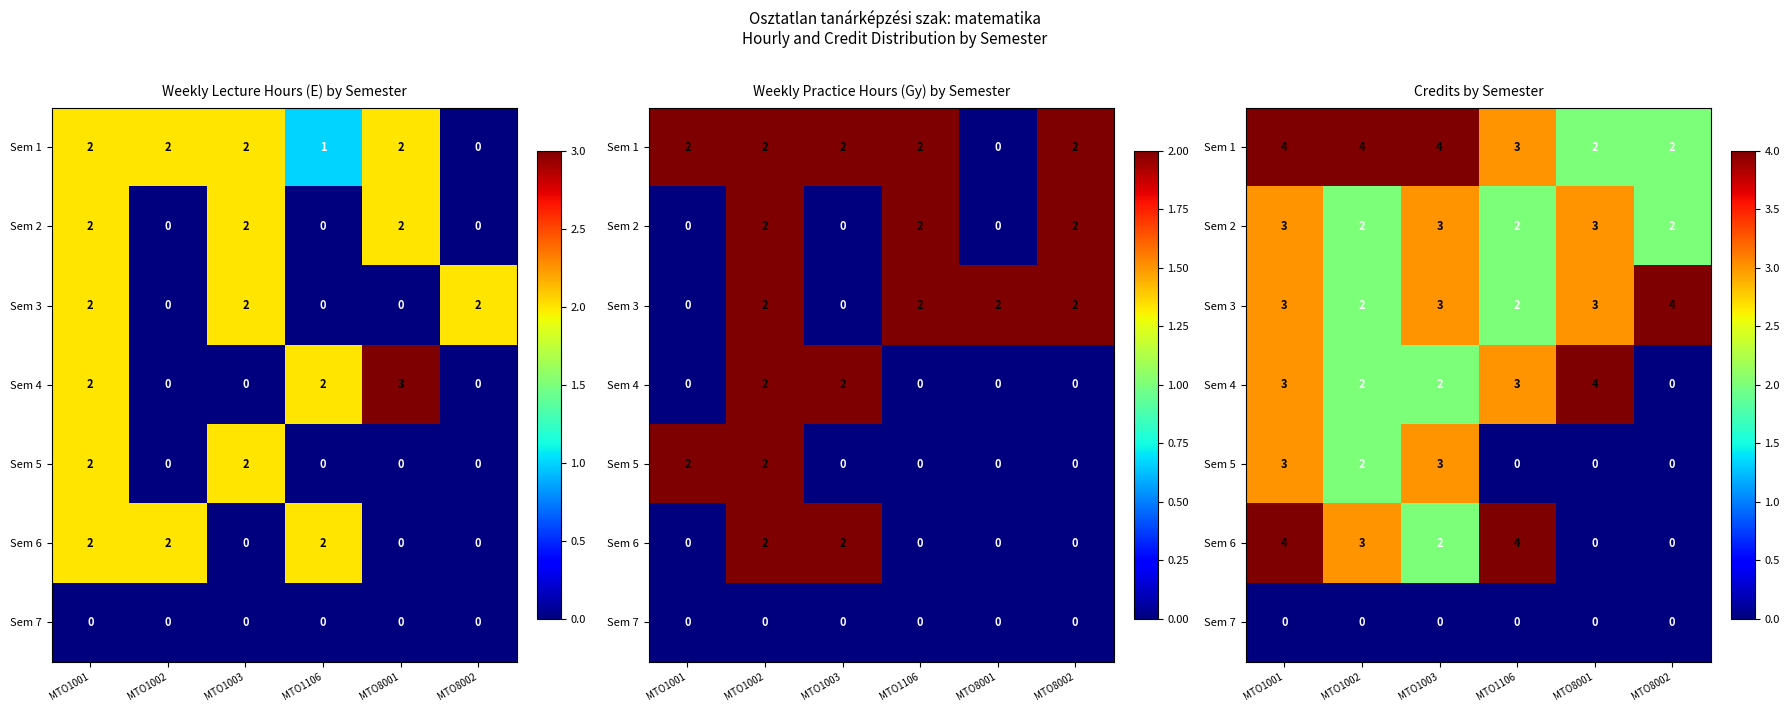

Where is Sem 5 nearest to the value 1?

MTO1002